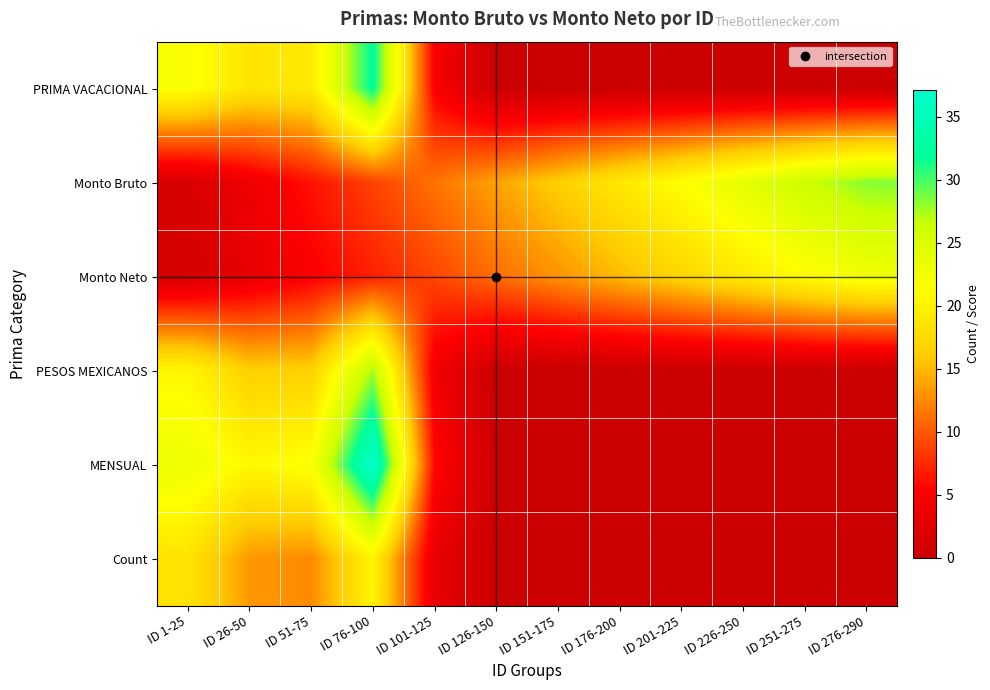

How many categories are shown in the chart?

12